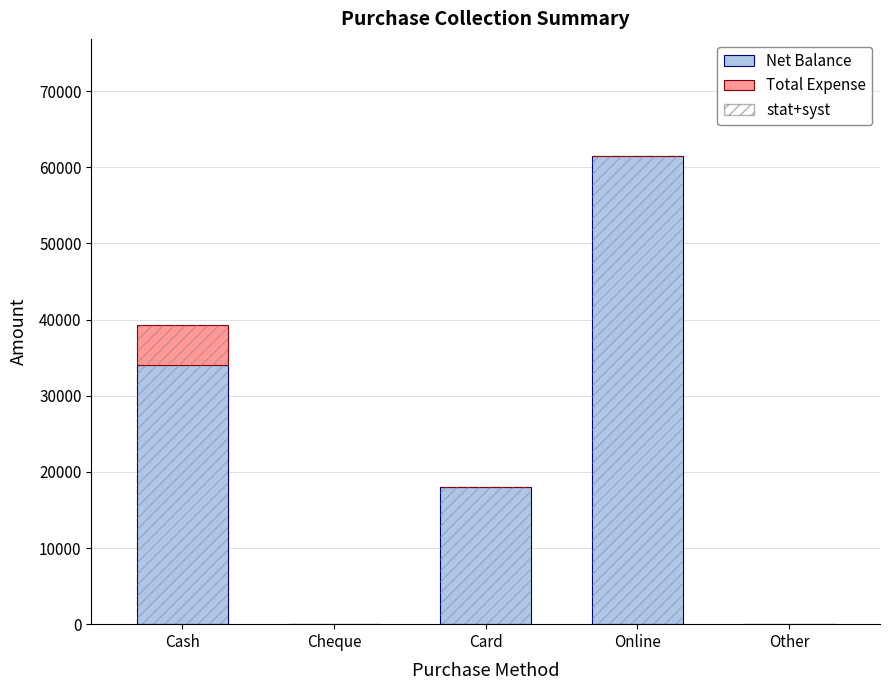

Which series has the largest total across all categories?

Net Balance